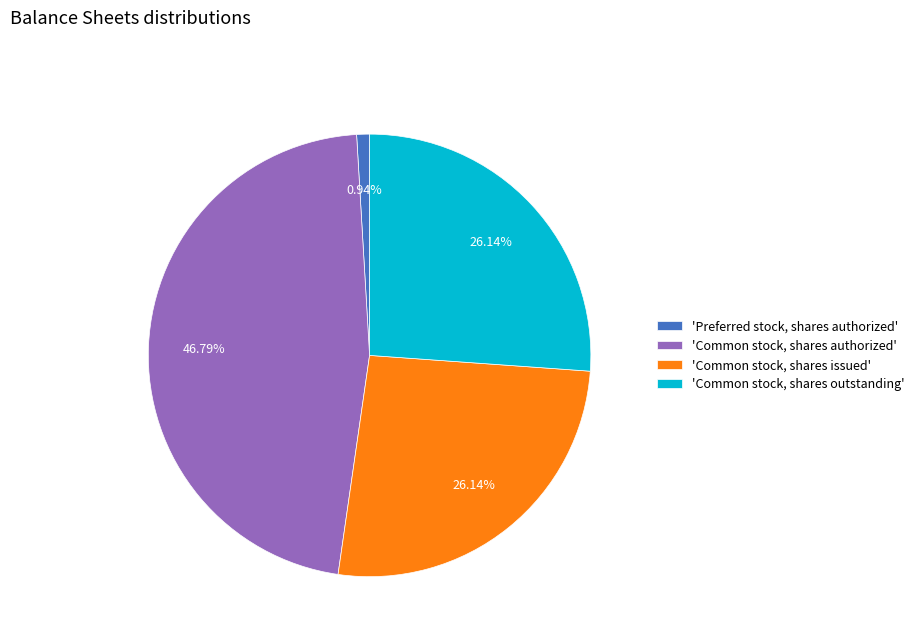

Which slice is the largest?

'Common stock, shares authorized'